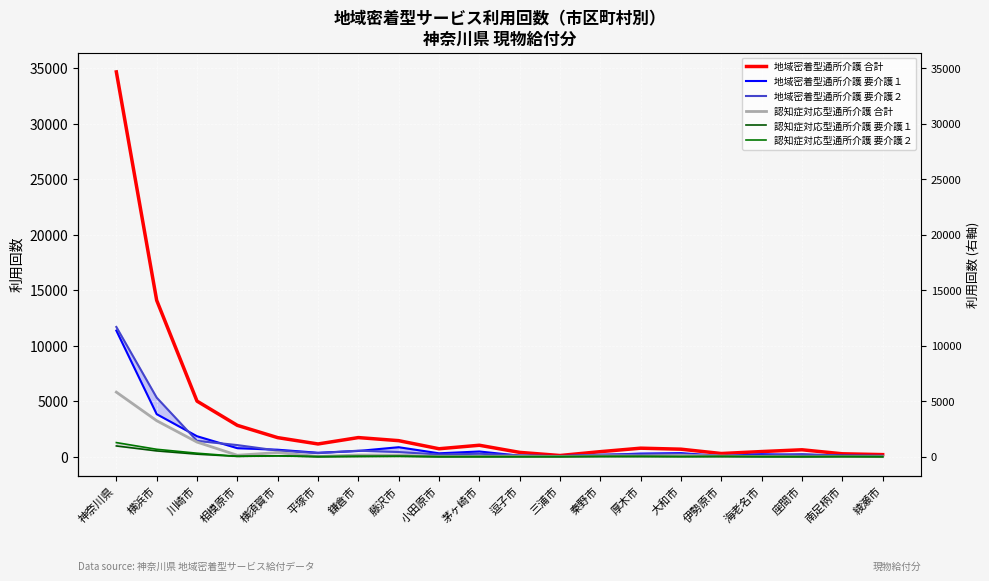

True or false: 地域密着型通所介護 要介護１ and 認知症対応型通所介護 要介護２ cross at least once.

False